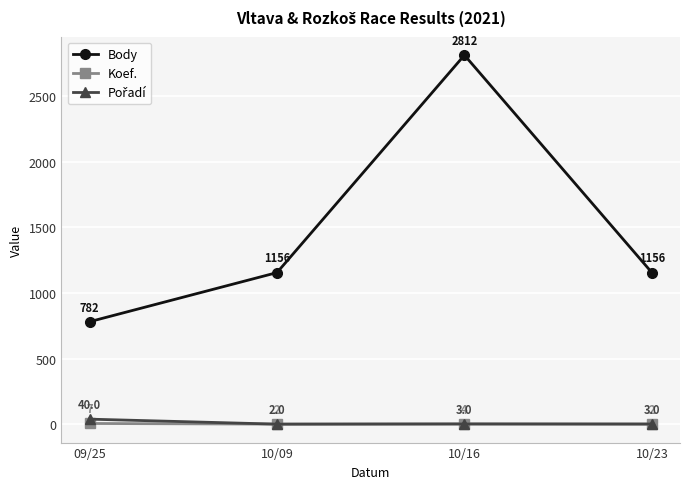

Which series has the largest range (max minus min)?

Body